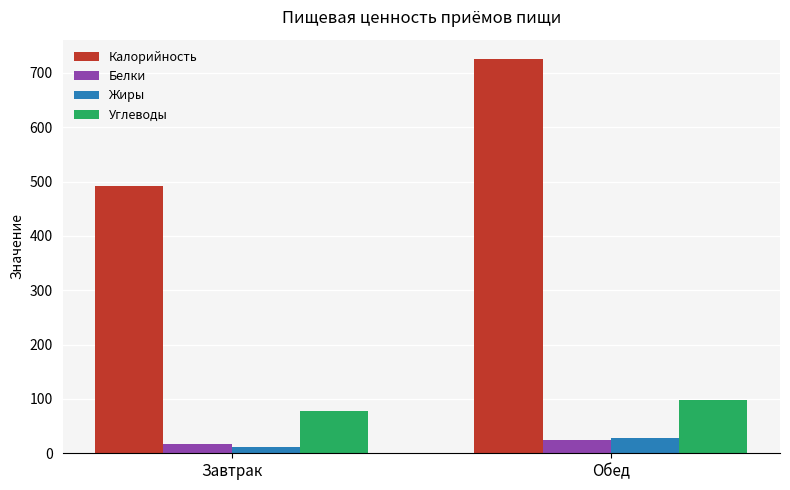

At which label does Жиры reach its peak?

Обед